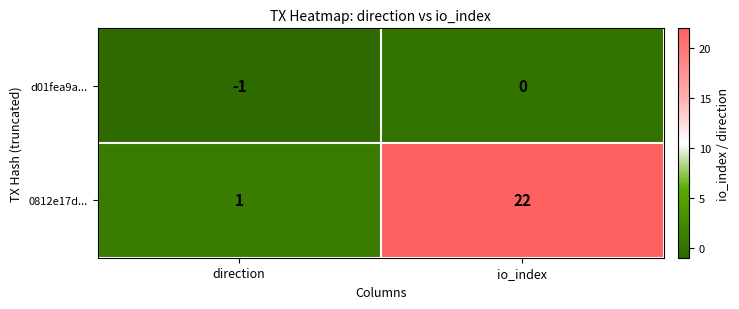

What is the difference between the 0812e17d... values at direction and io_index?

21